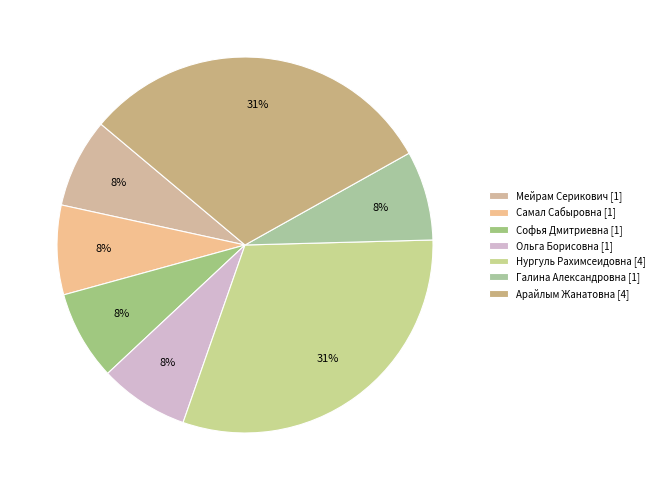

Count the number of slices in the pie.

7